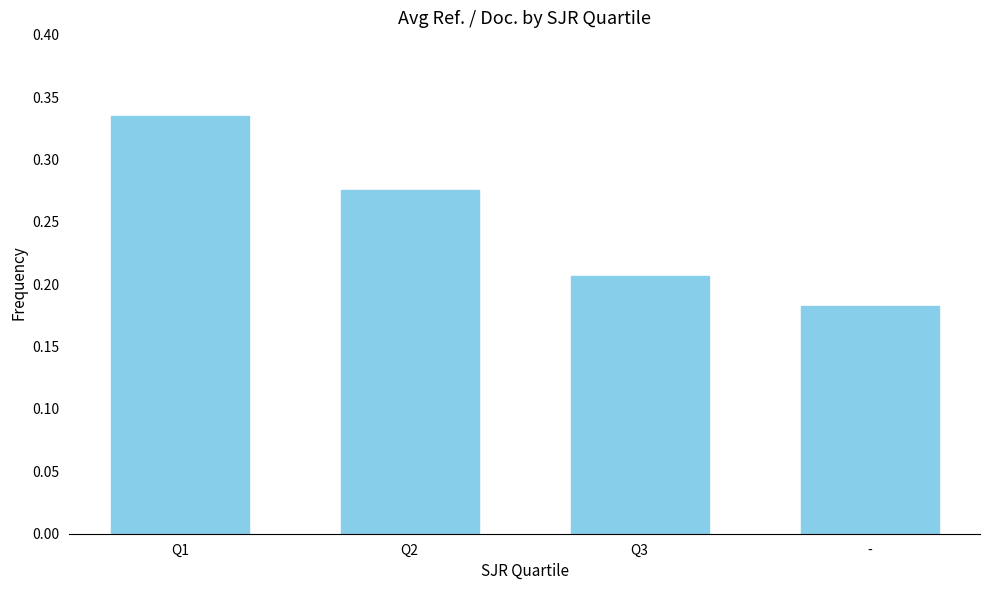

At which label is the value closest to 0?

-